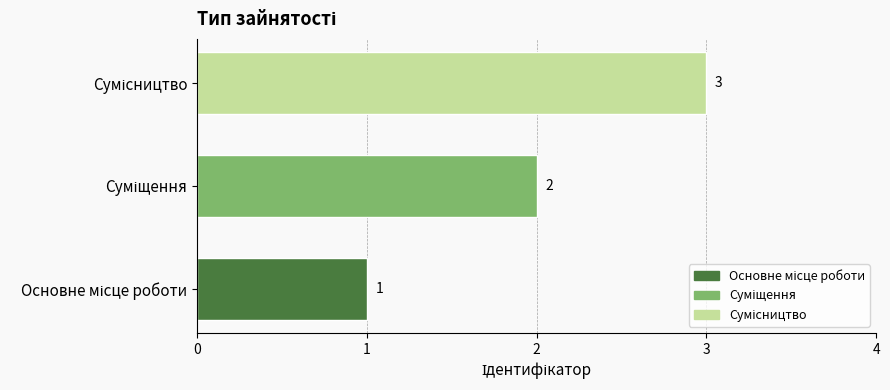

How many series are shown in this chart?

1